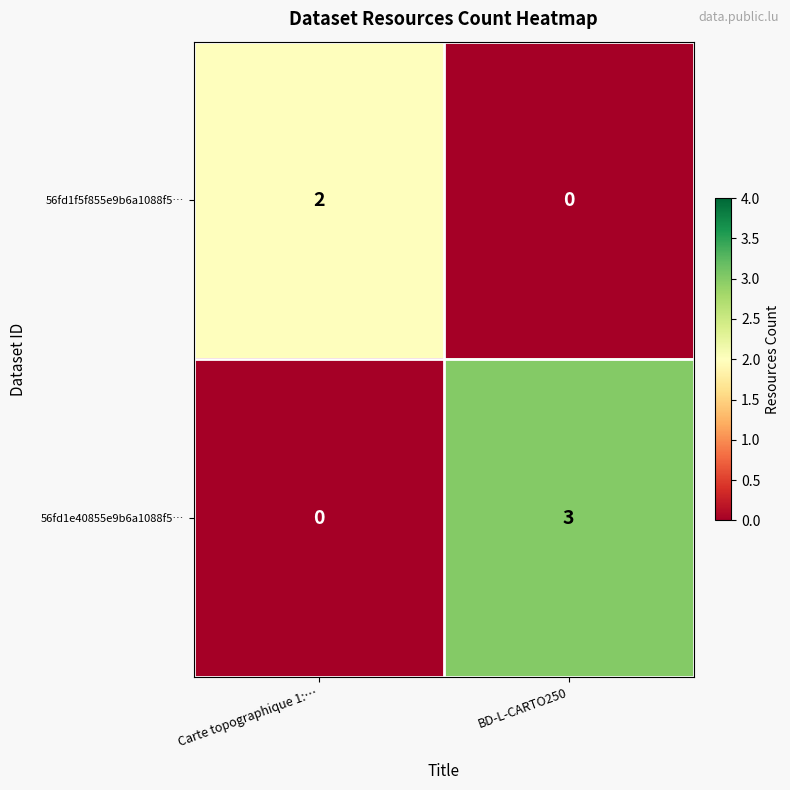

Where is 56fd1e40855e9b6a1088f5… nearest to the value 1?

Carte topographique 1:…